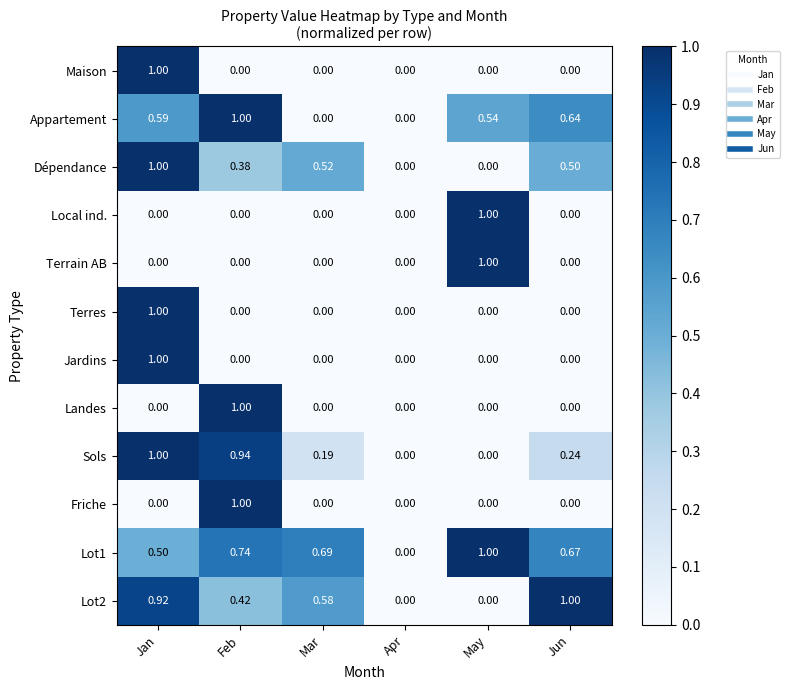

At which category is the sum across all series the highest?

Jan